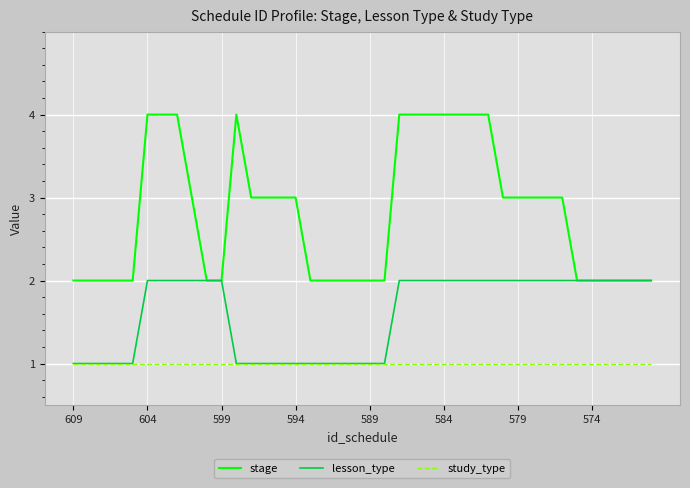

Reading left to right, list all the values displayed in this chart.

stage: 2	2	2	2	2	4	4	4	3	2	2	4	3	3	3	3	2	2	2	2	2	2	4	4	4	4	4	4	4	3	3	3	3	3	2	2	2	2	2	2
lesson_type: 1	1	1	1	1	2	2	2	2	2	2	1	1	1	1	1	1	1	1	1	1	1	2	2	2	2	2	2	2	2	2	2	2	2	2	2	2	2	2	2
study_type: 1	1	1	1	1	1	1	1	1	1	1	1	1	1	1	1	1	1	1	1	1	1	1	1	1	1	1	1	1	1	1	1	1	1	1	1	1	1	1	1